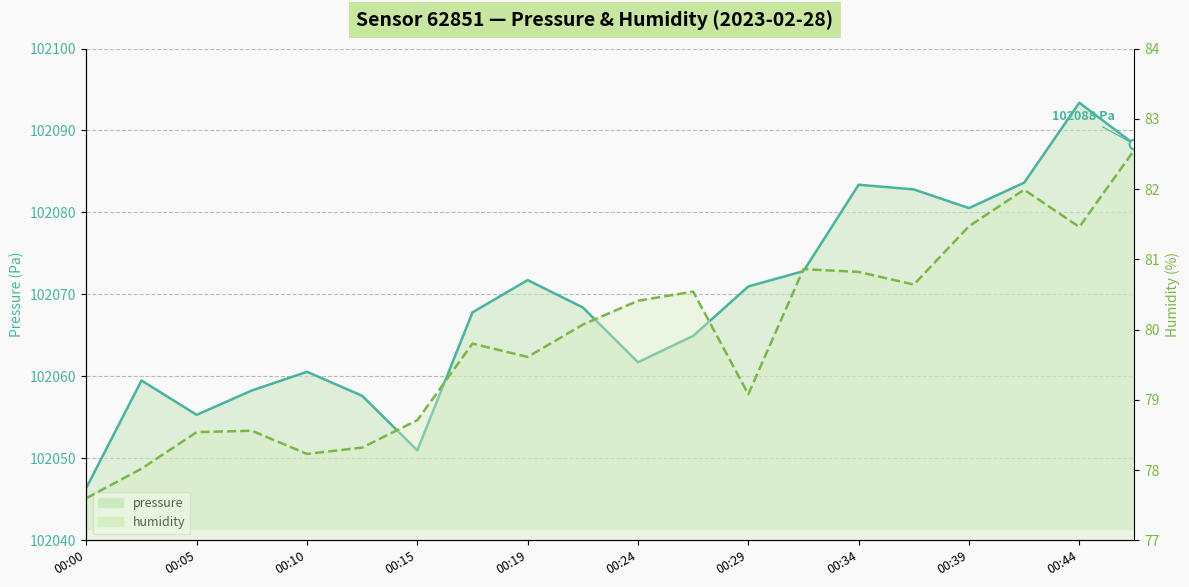

At which category does the chart reach its peak across all series?

00:44